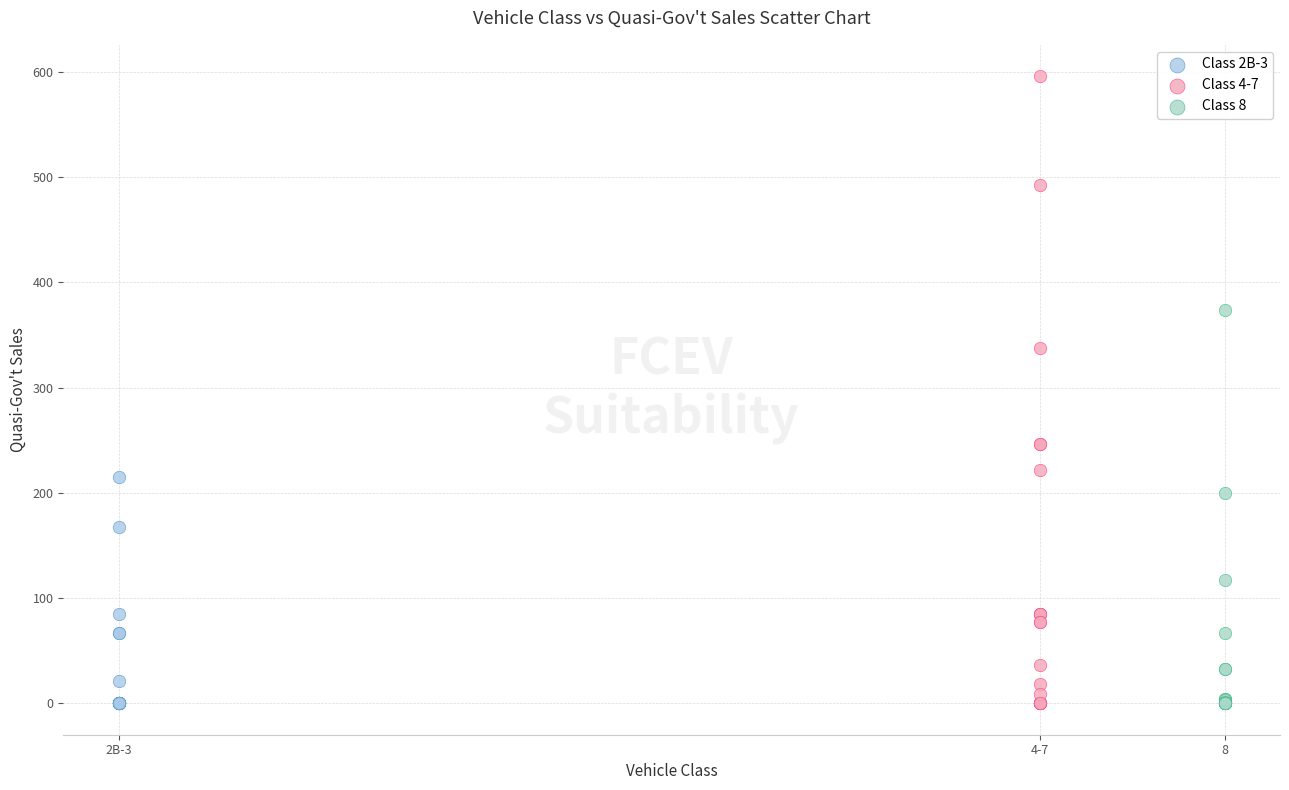

What are all the series names shown in the legend?

Class 2B-3, Class 4-7, Class 8